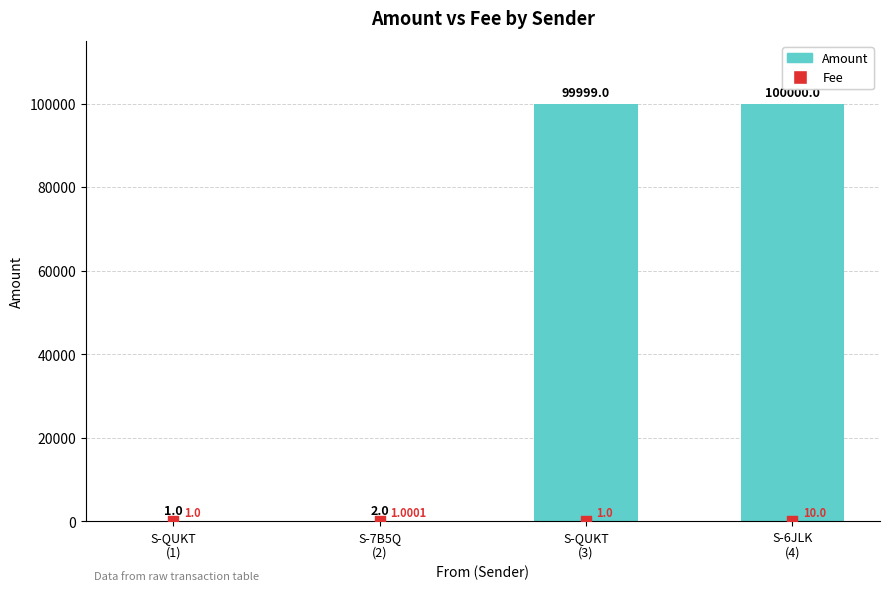

At which category is the sum across all series the highest?

S-6JLK
(4)